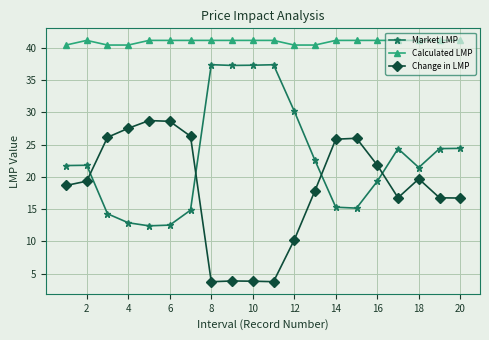

True or false: Change in LMP and Calculated LMP intersect in this chart.

False